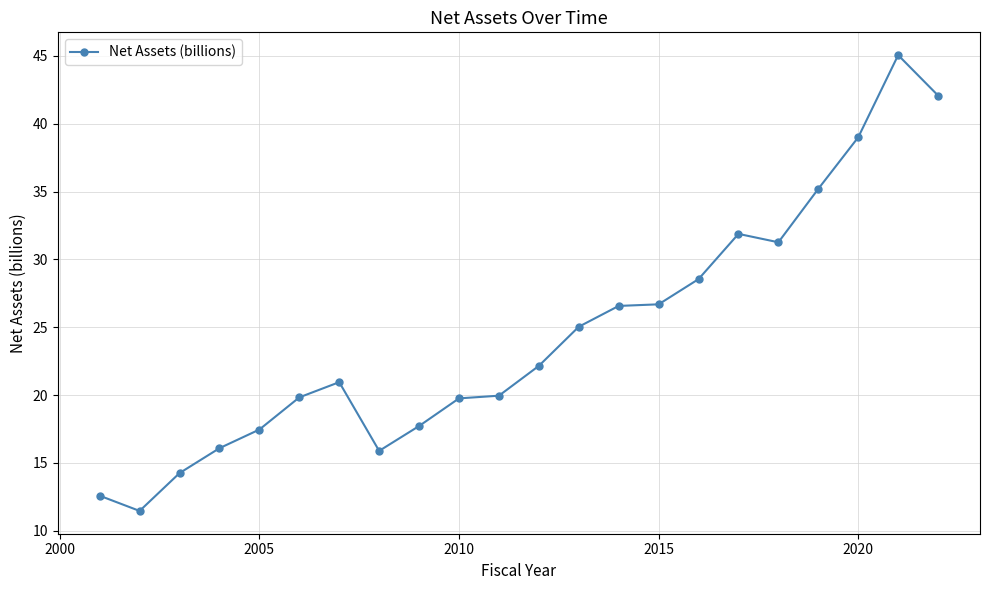

What is the difference between the maximum and minimum values?

33.6